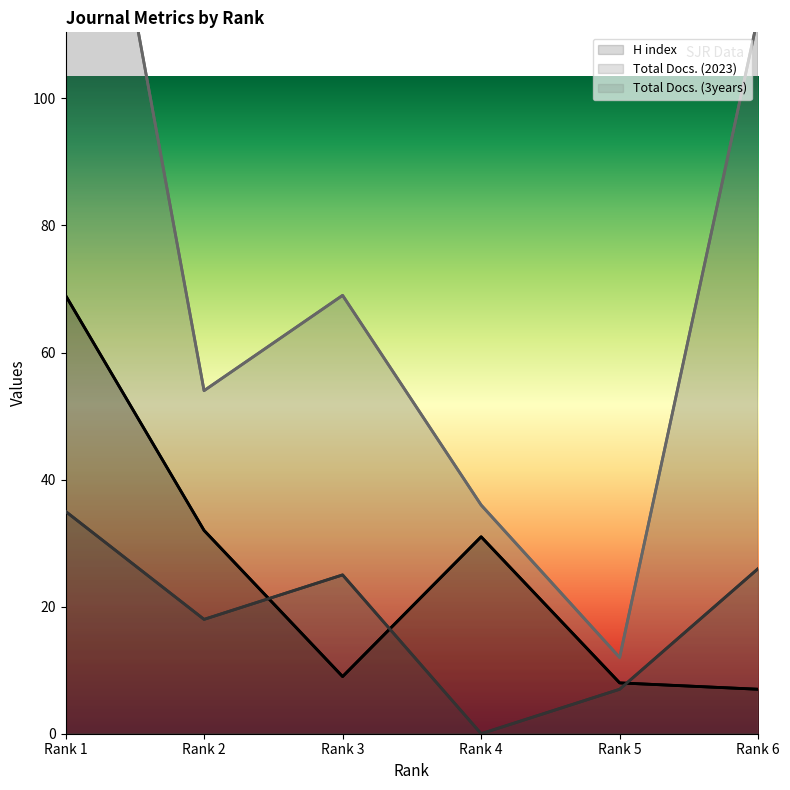

What is the total value across all series at Rank 4?

67